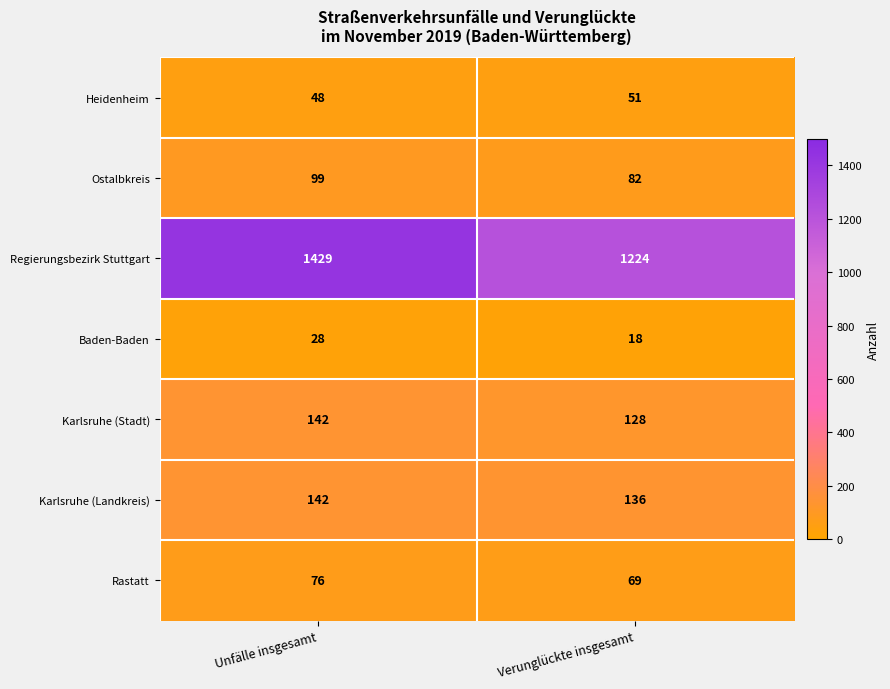

What is the highest value of the Ostalbkreis series?

99